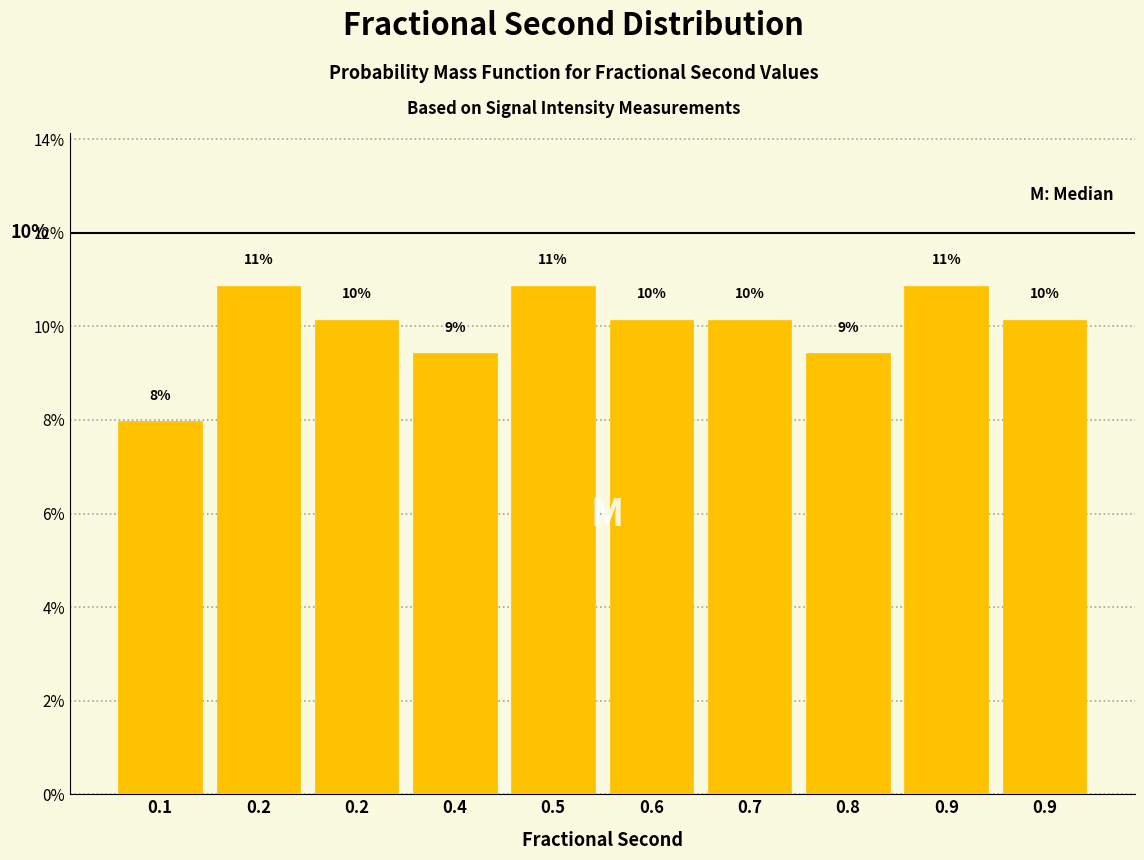

Does the chart contain any negative values?

No